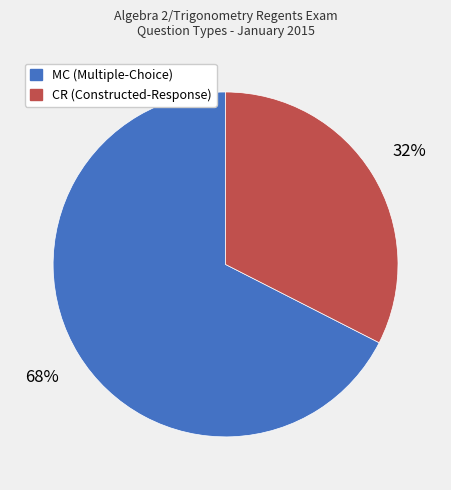

What is the ratio of the value at MC (Multiple-Choice) to the value at CR (Constructed-Response)?

2.1